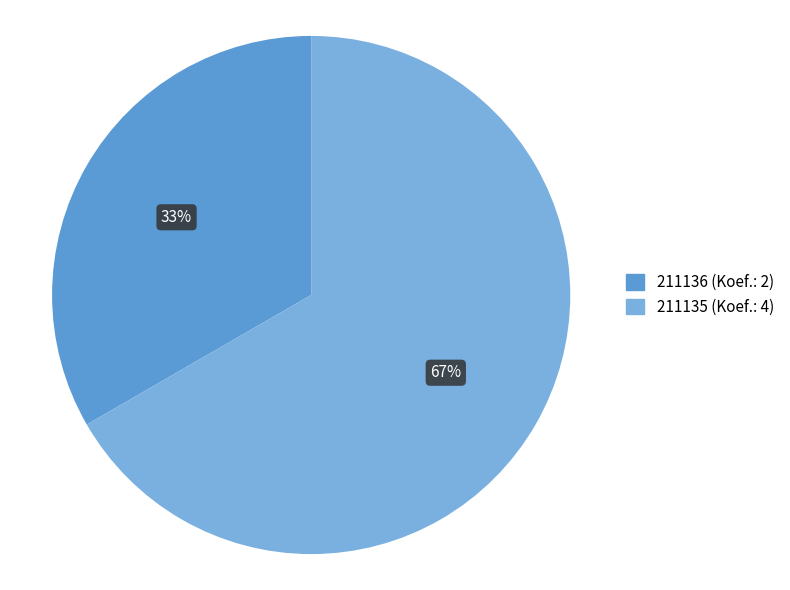

Count the number of slices in the pie.

2